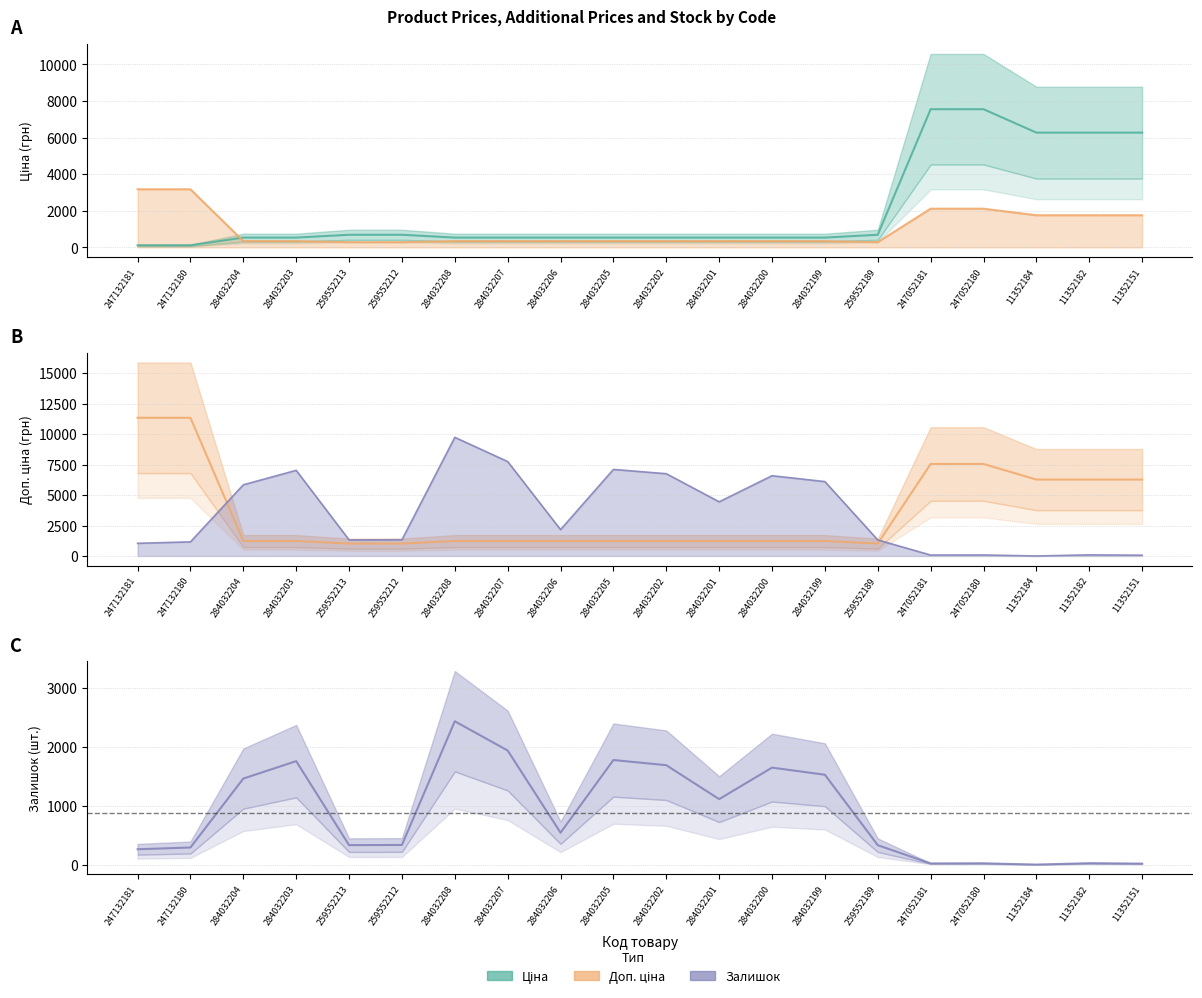

The Доп. ціна series shows 1754.7 at 11352184. True or false?

True